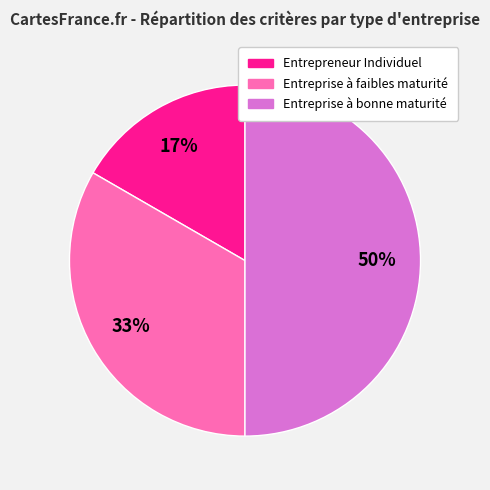

To the nearest percent, what is the difference between the largest and smallest slice percentages?

33%